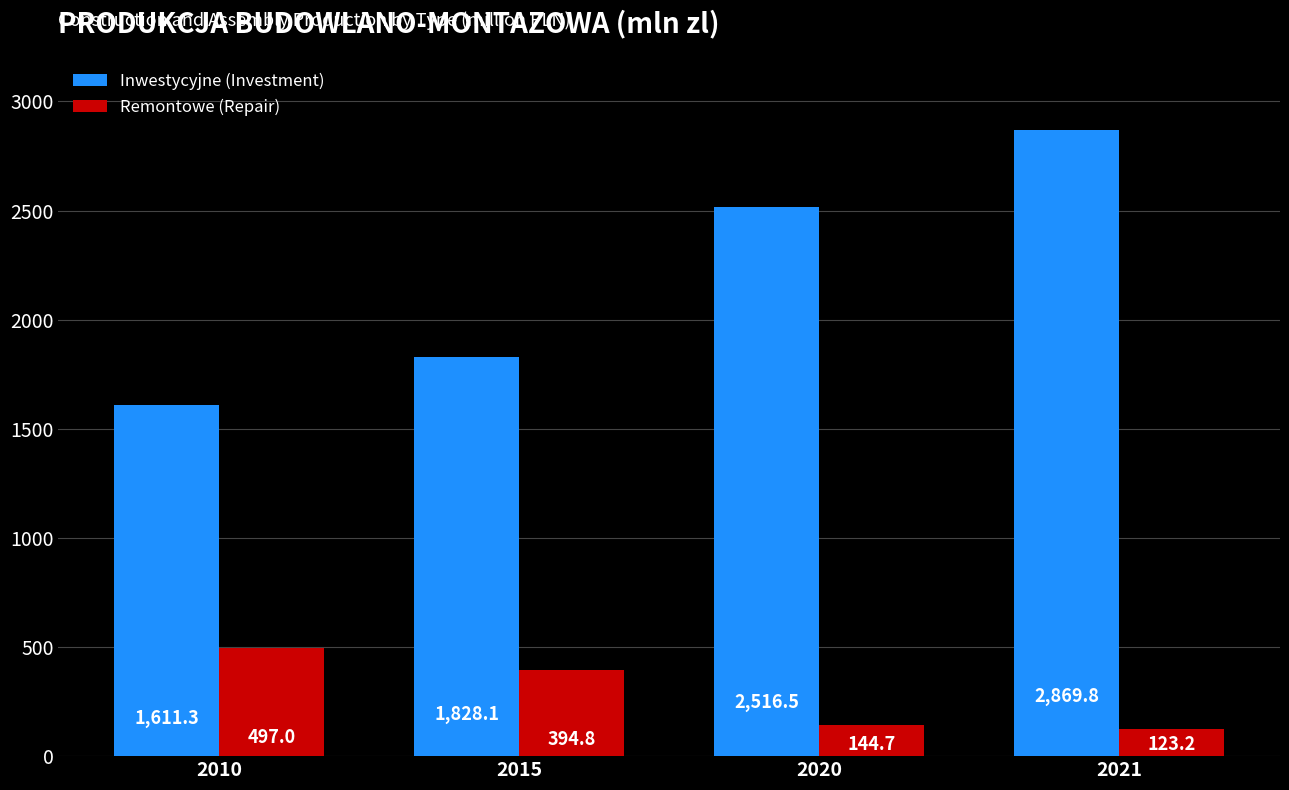

What is the average value of the Remontowe (Repair) series?

289.9